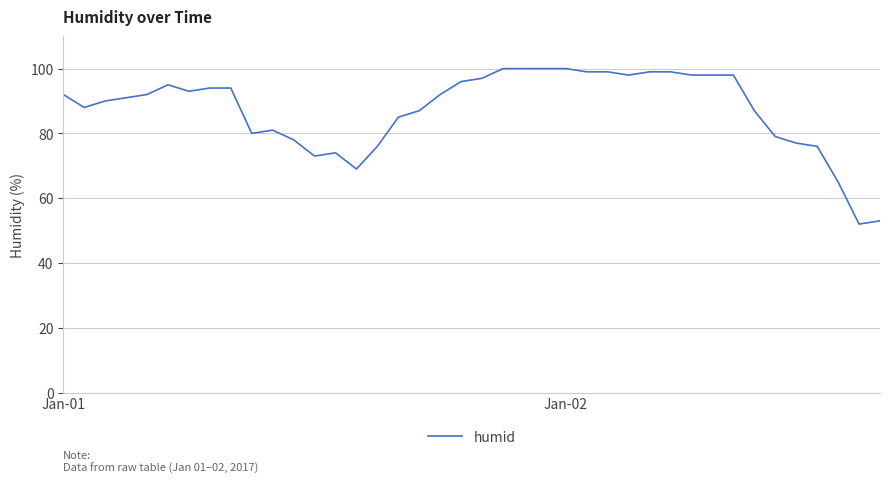

What is the average value?

87